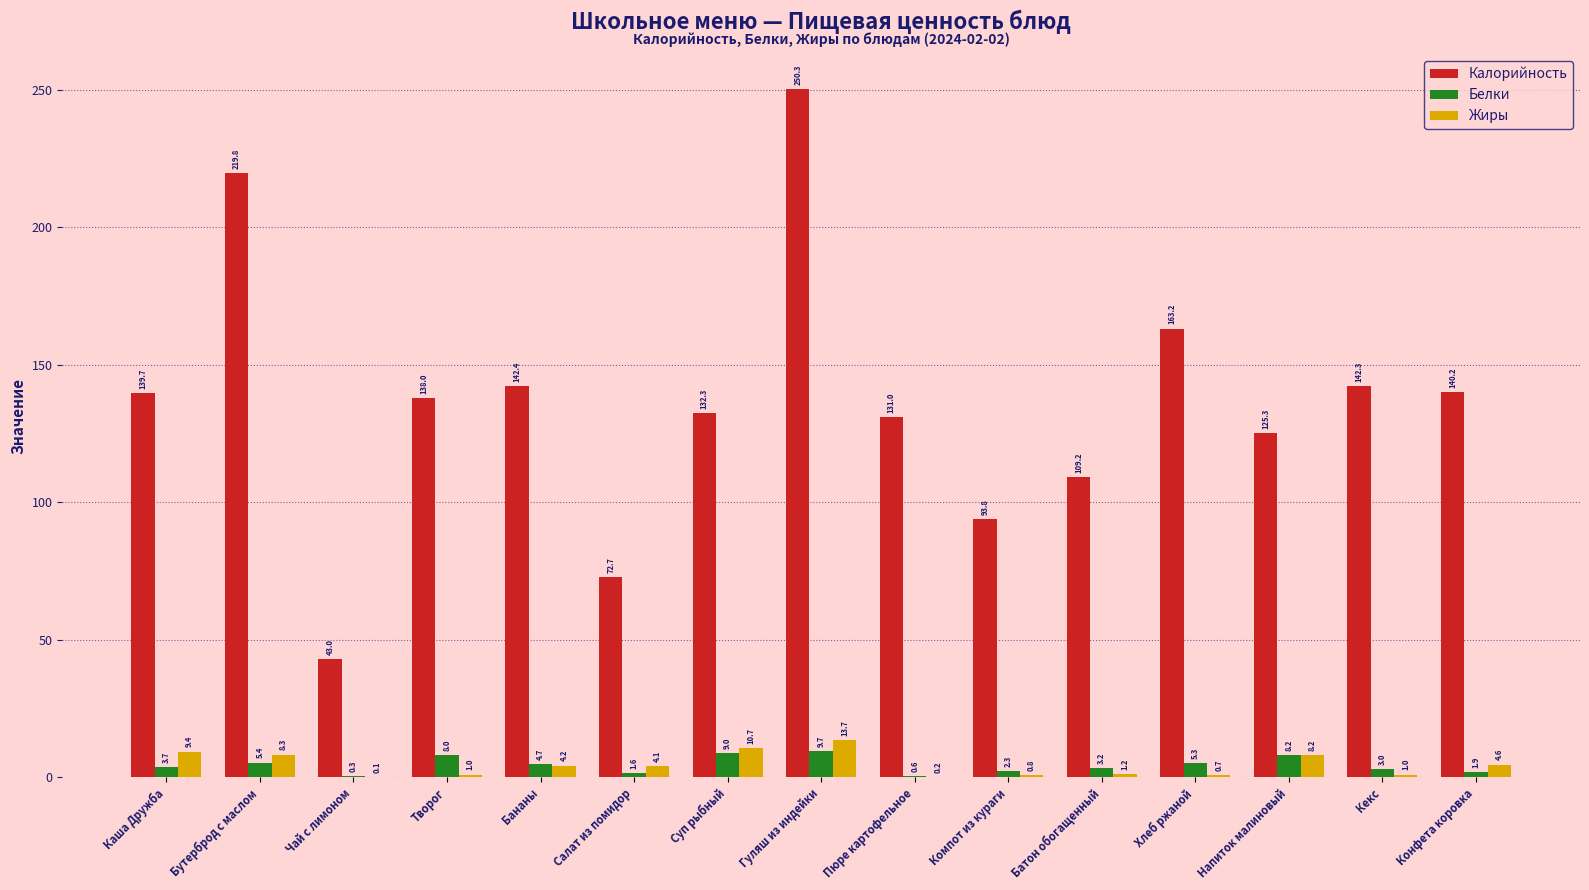

Where is Жиры nearest to the value 6?

Конфета коровка